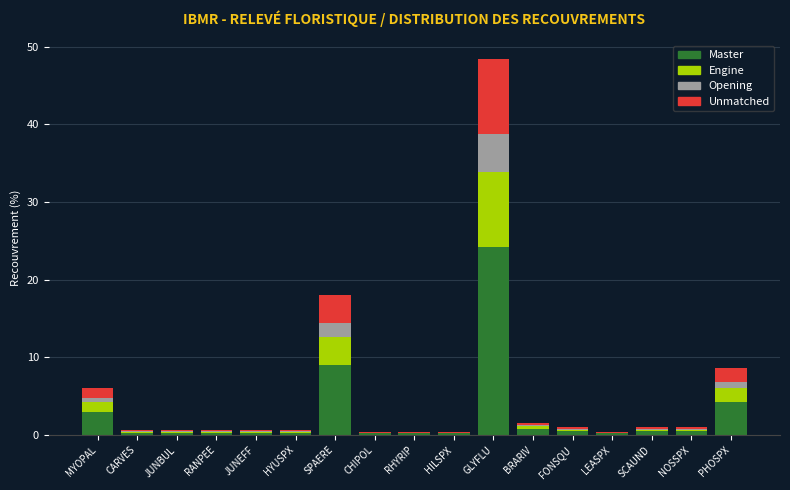

What is the maximum value for Master?

24.2